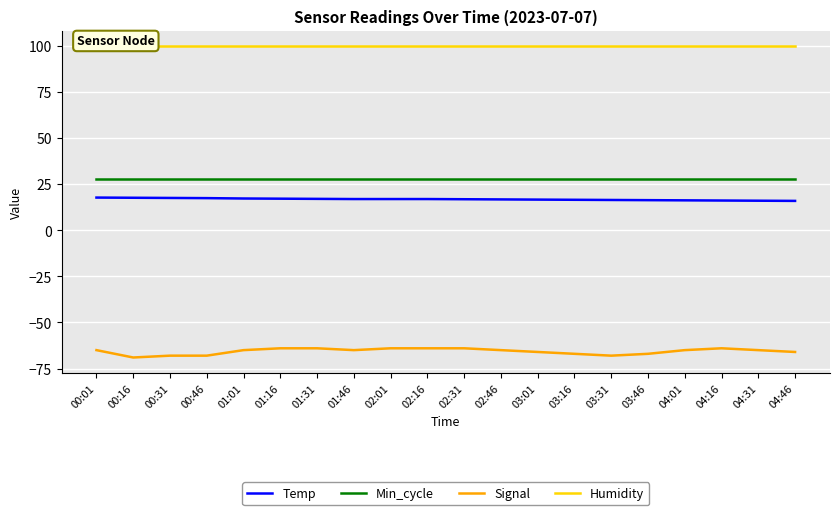

Read the Temp value at 01:01.

17.3